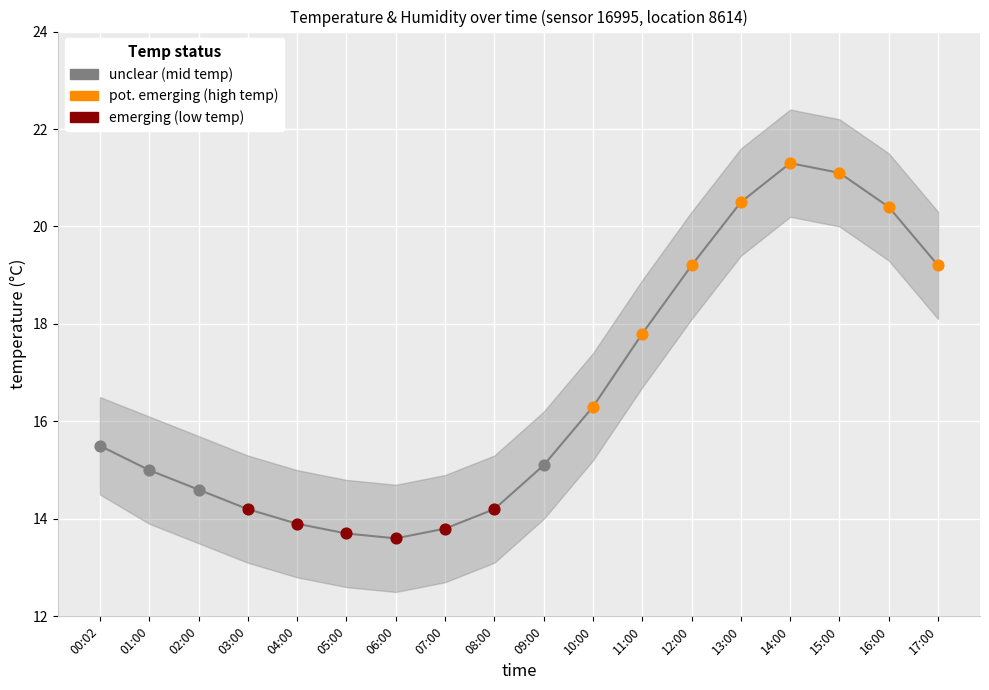

Approximately how many times larger is the value at 16:00 compared to 12:00?

1.1